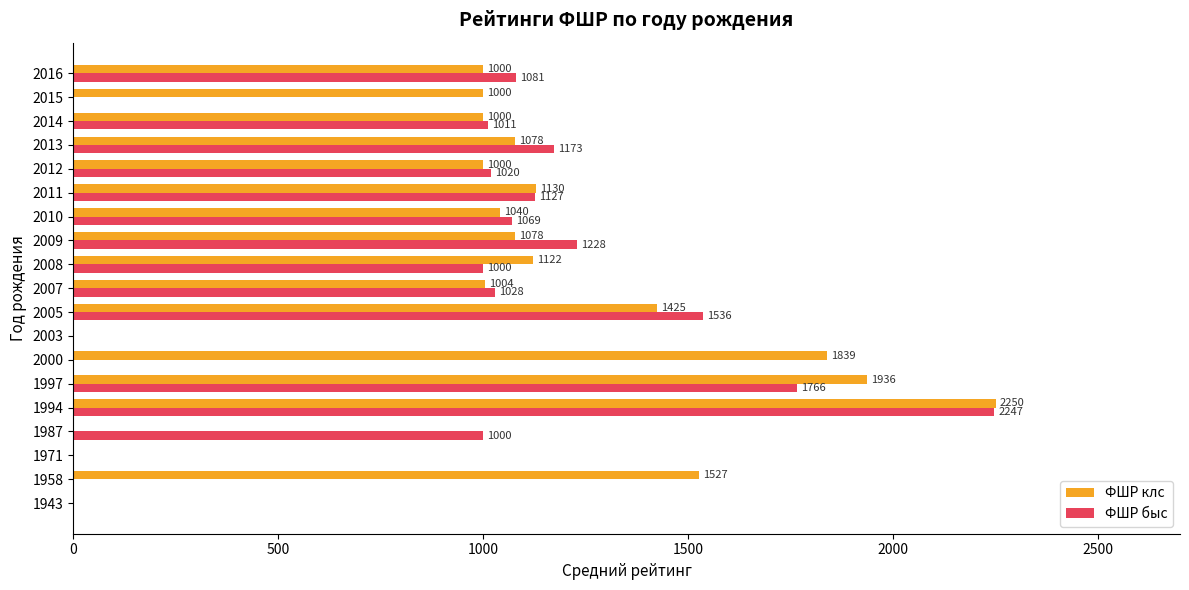

The value of ФШР клс at 2007 is 1003.5. True or false?

True